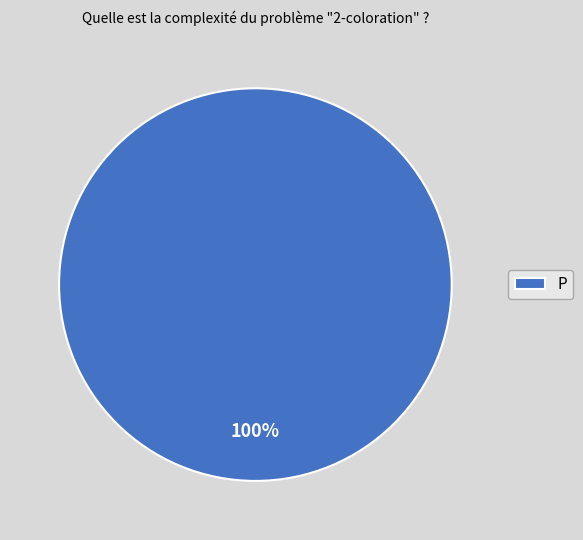

Which category accounts for the majority?

P